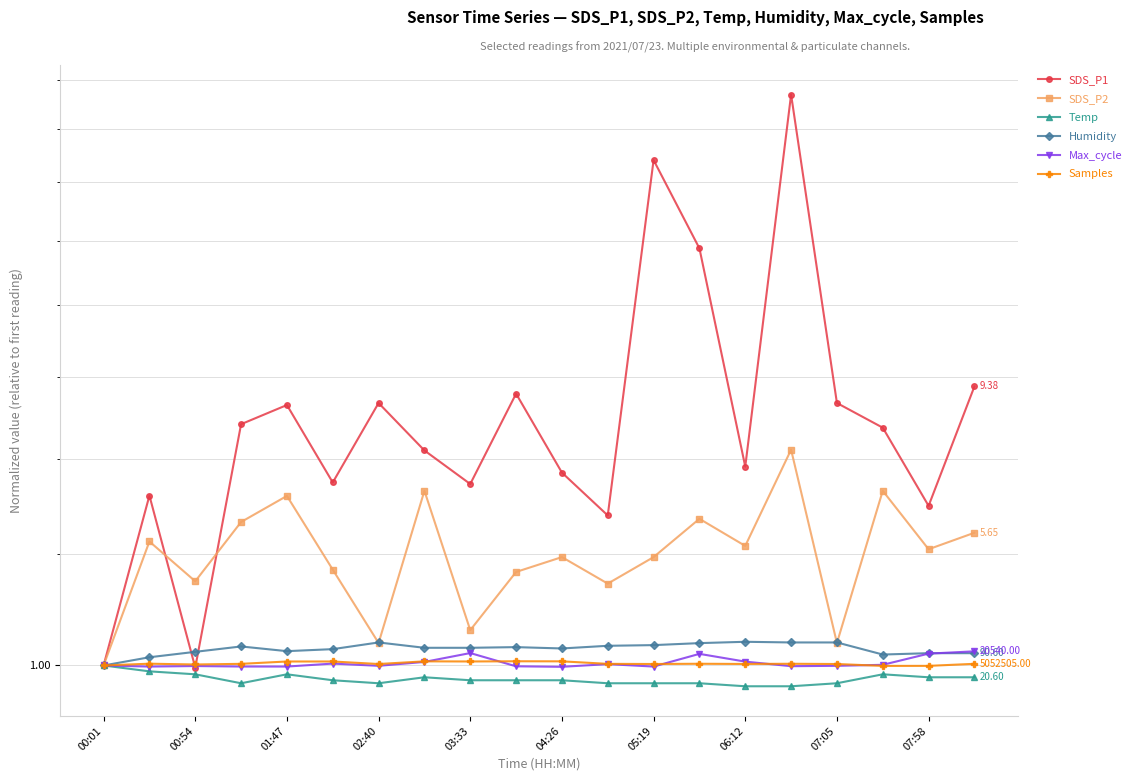

What is the minimum value for Samples?

1.0